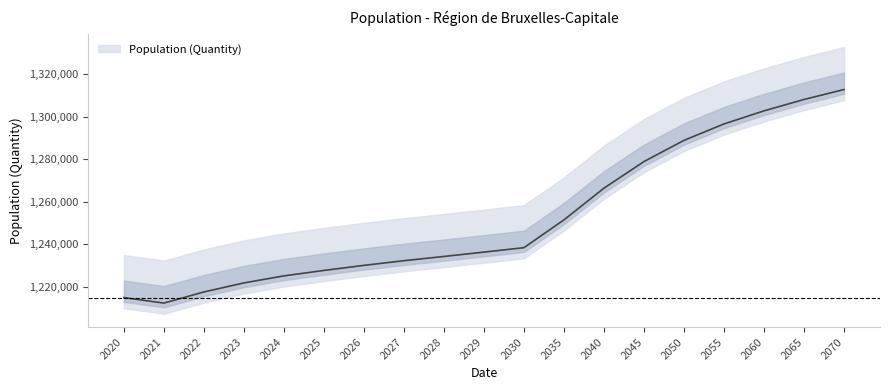

Between 2045 and 2029, which is larger?

2045